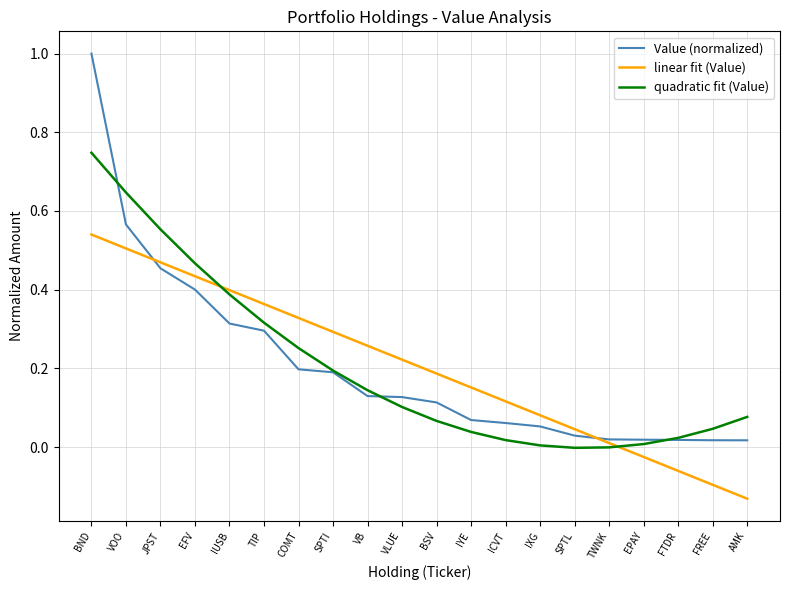

List the labels in order of linear fit (Value) value, smallest first.

AMK, FREE, FTDR, EPAY, TWNK, SPTL, IXG, ICVT, IYE, BSV, VLUE, VB, SPTI, COMT, TIP, IUSB, EFV, JPST, VOO, BND